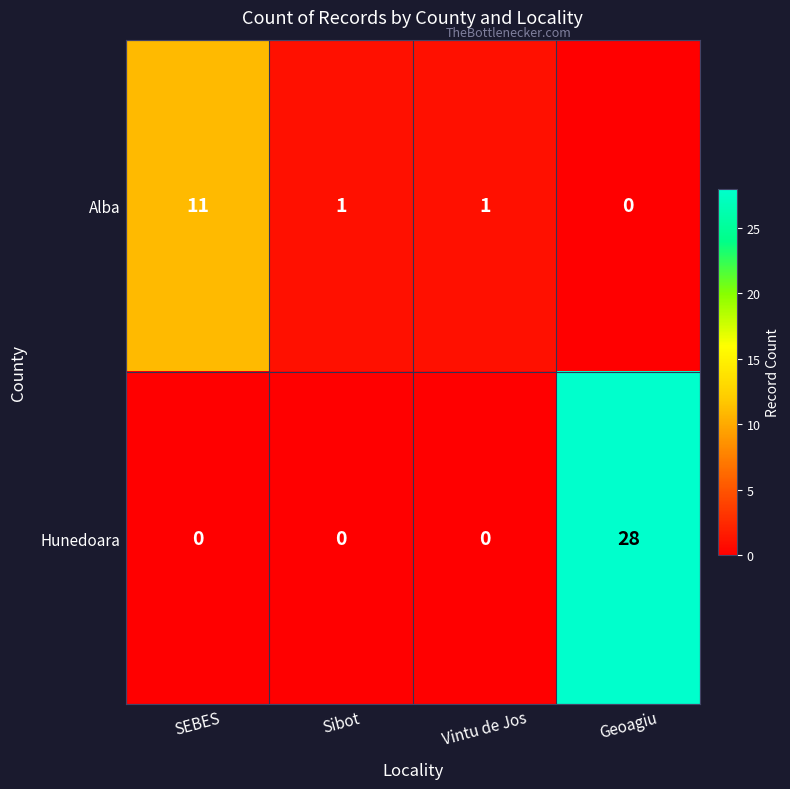

Which series has the largest total across all categories?

Hunedoara